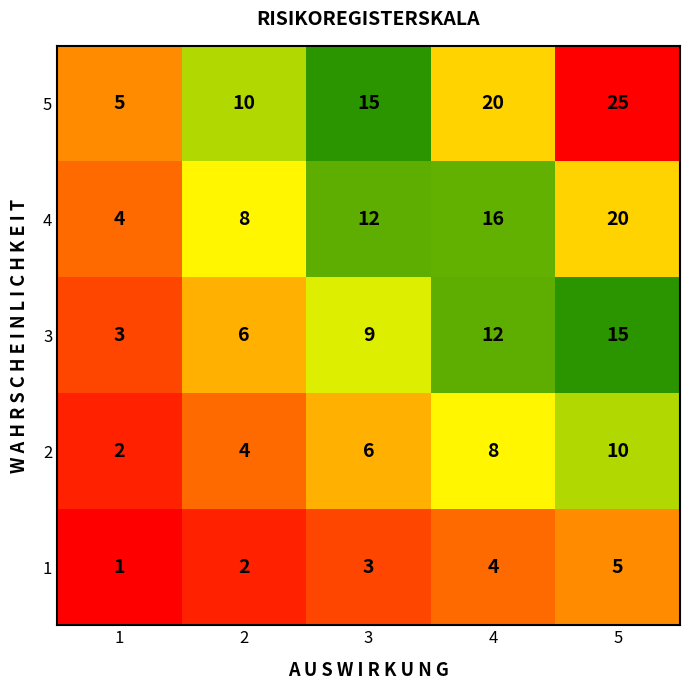

How many distinct data groups are displayed?

5